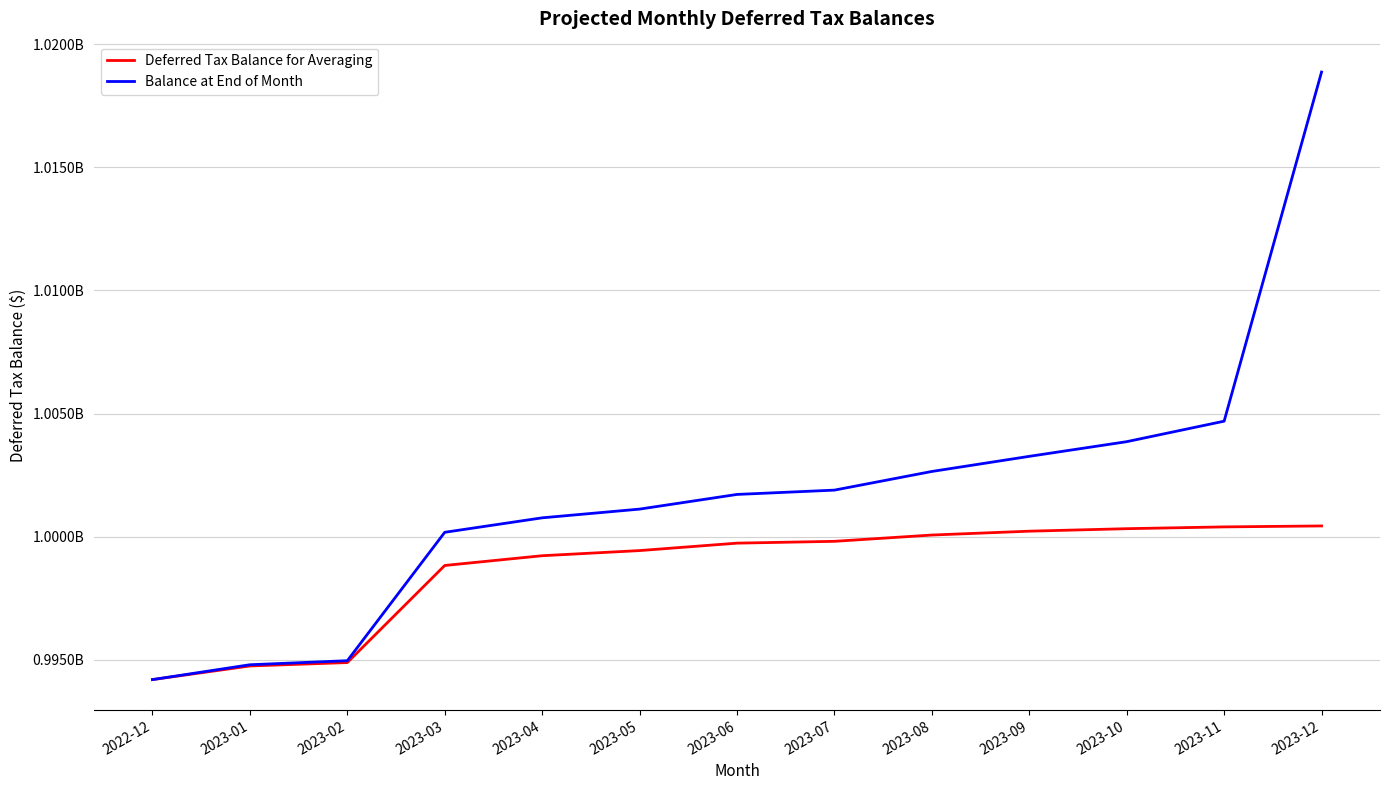

What is the maximum value shown in the chart?

1018863699.1